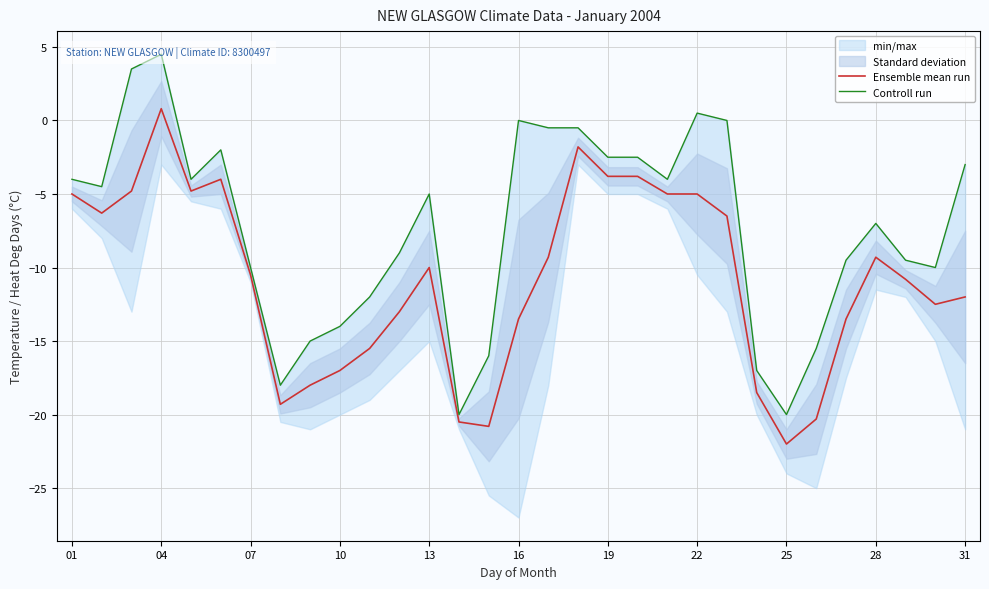

At which label does Ensemble mean run reach its minimum?

25